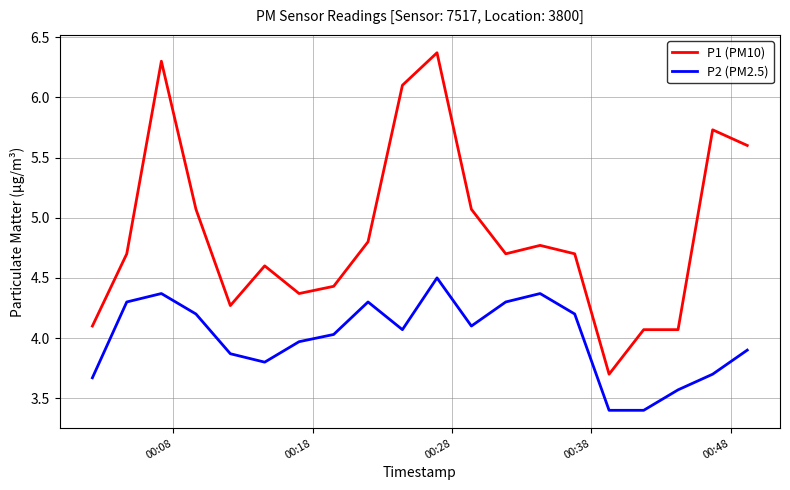

List the series in order of their overall mean, highest first.

P1 (PM10), P2 (PM2.5)